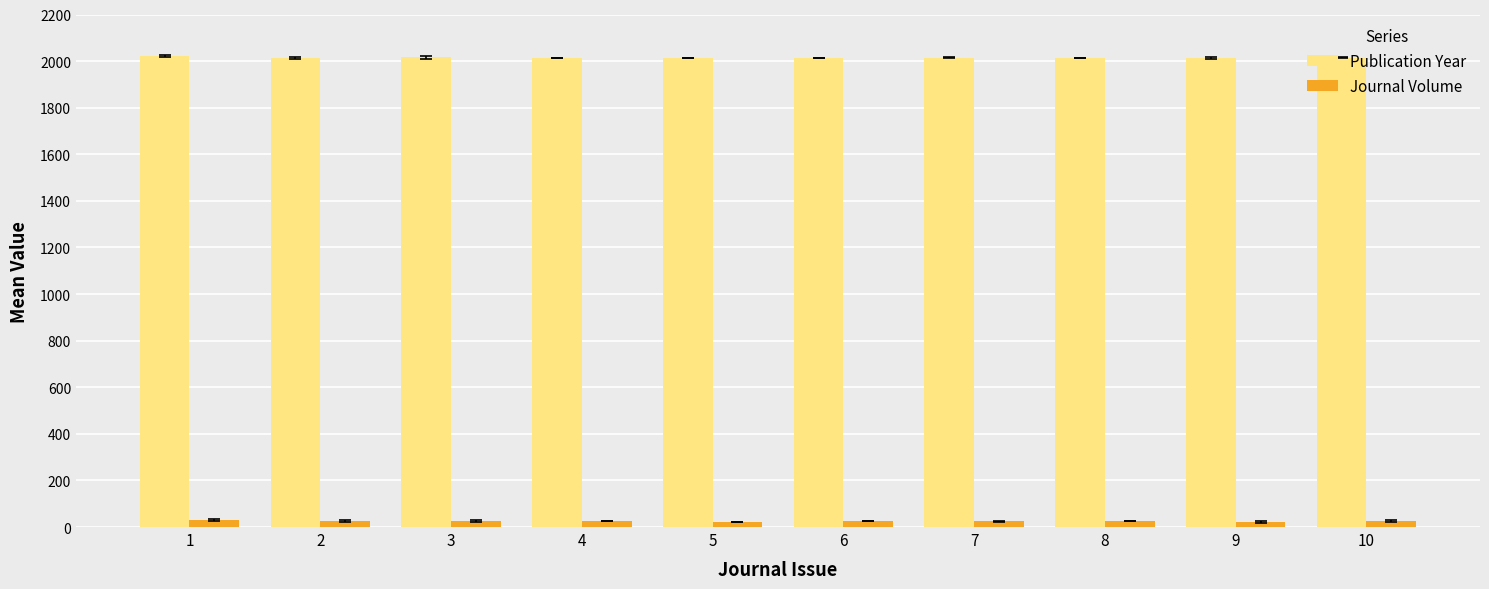

Rank the series by their average value, from lowest to highest.

Journal Volume, Publication Year